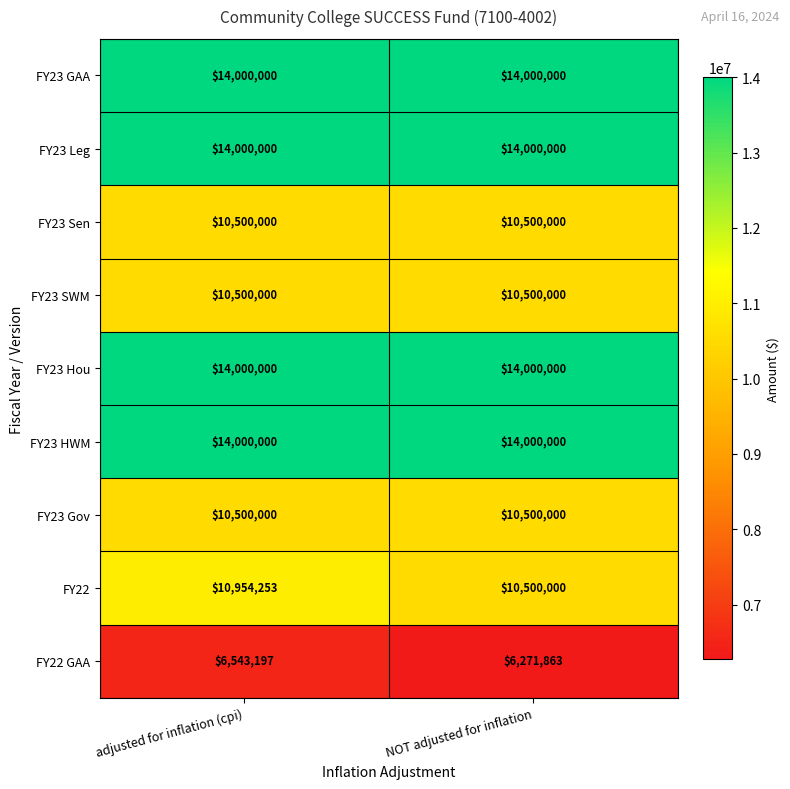

Which series has the largest range (max minus min)?

FY22